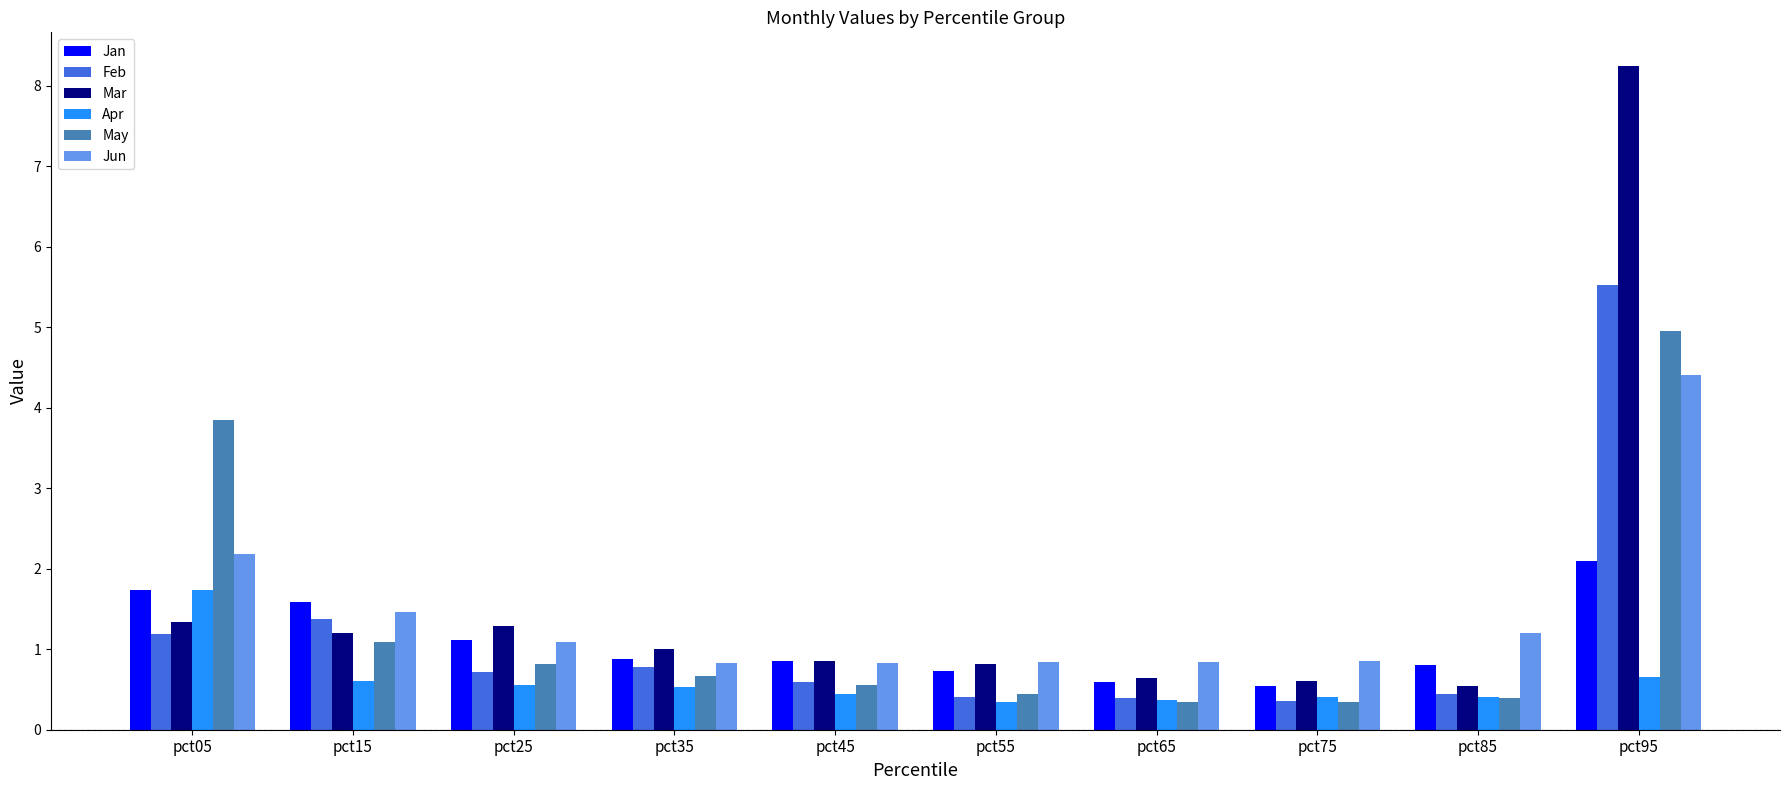

What value does the Jun series have at pct95?

4.4